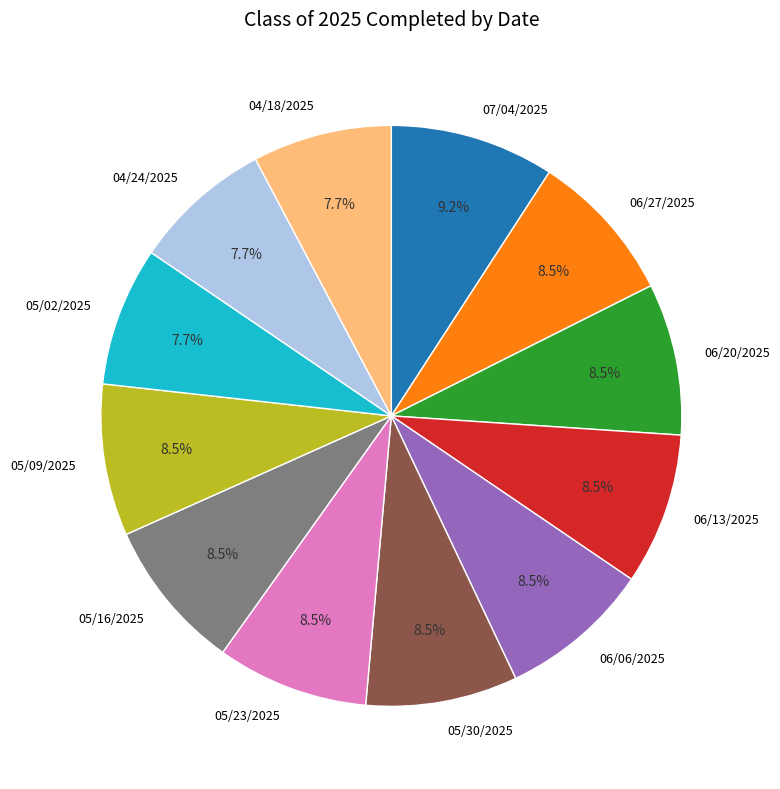

Approximately how many times larger is the value at 04/18/2025 compared to 05/16/2025?

0.9